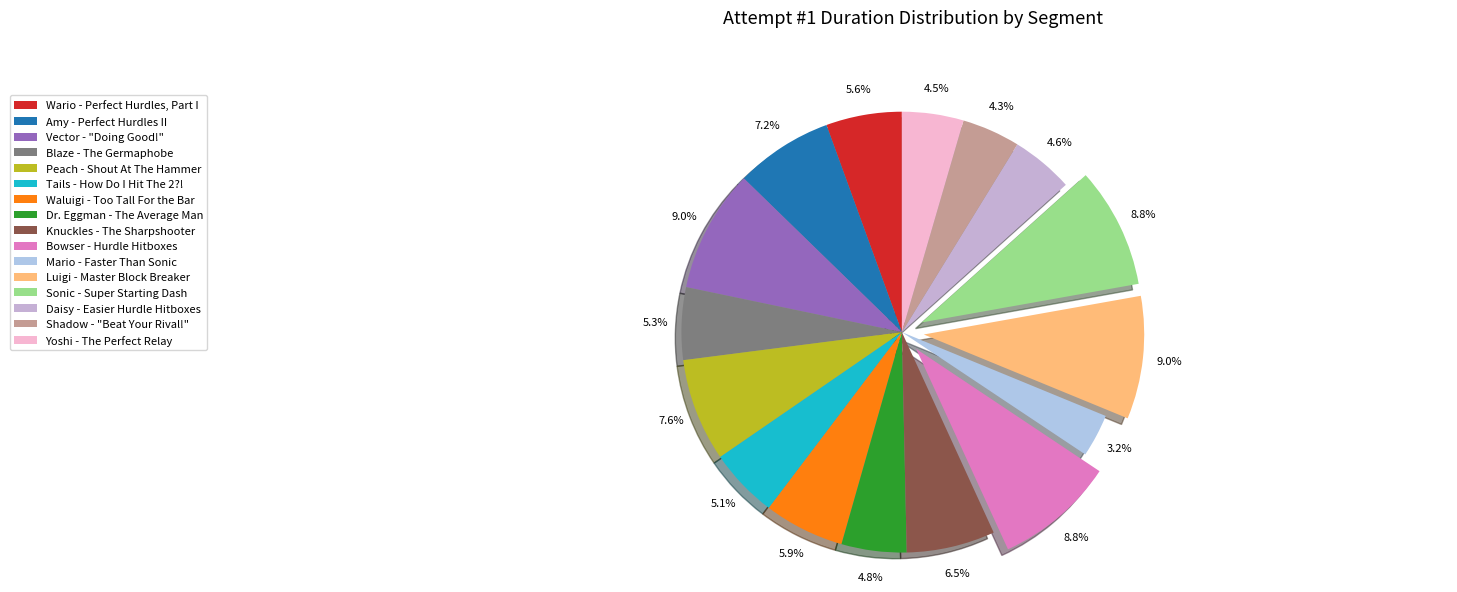

How many slices are in this pie chart?

16